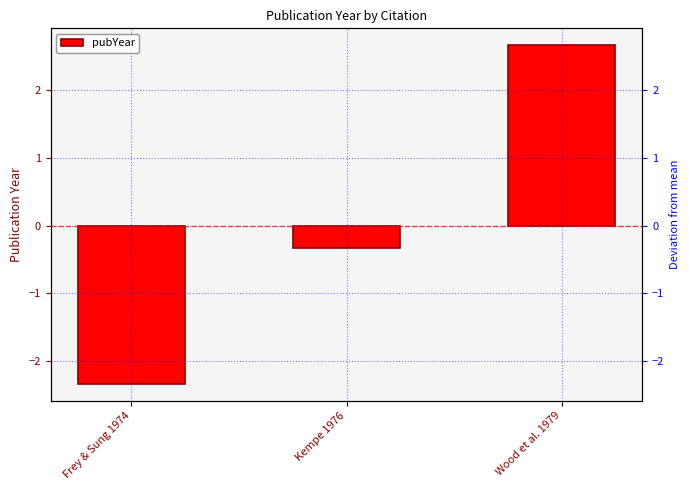

List the labels in order of value, largest first.

Wood et al. 1979, Kempe 1976, Frey & Sung 1974